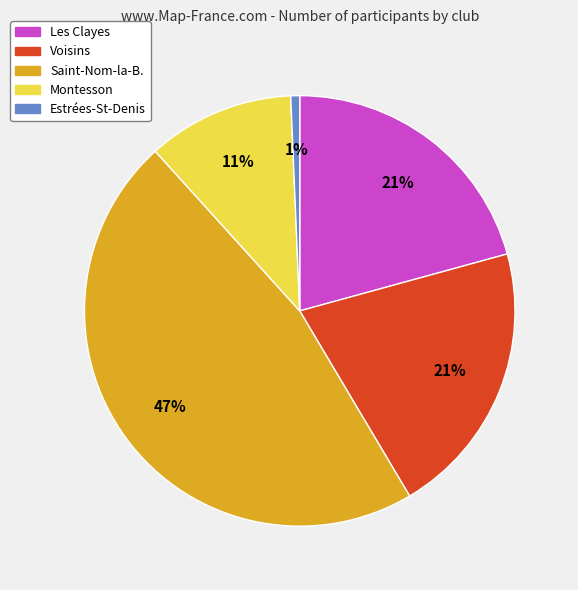

Which category has the smallest portion of the pie?

Estrées-St-Denis